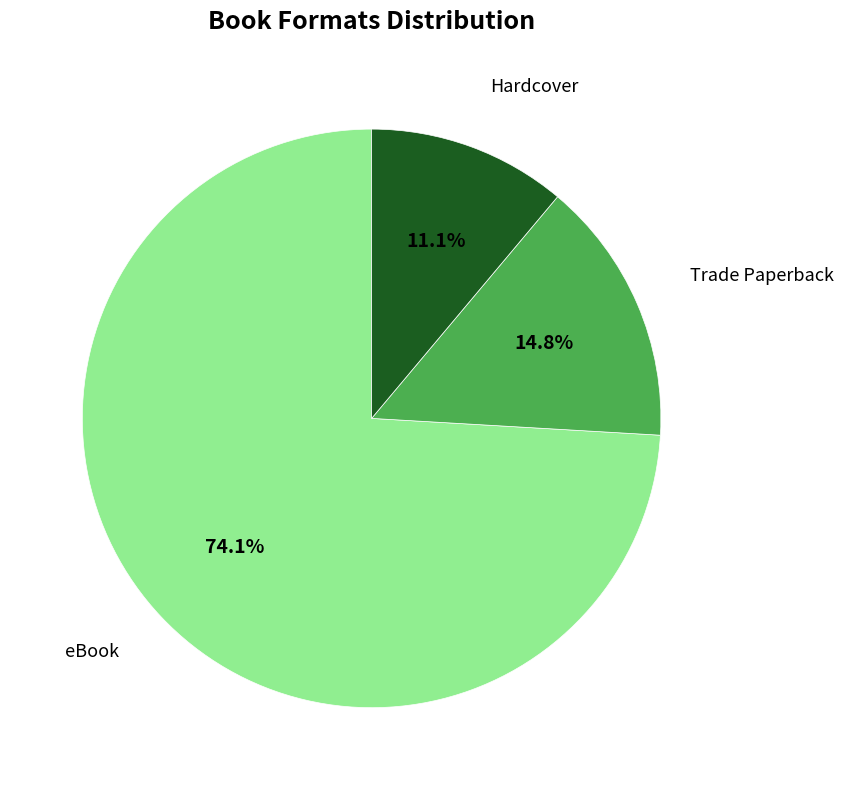

To the nearest percent, what portion does Trade Paperback represent?

15%